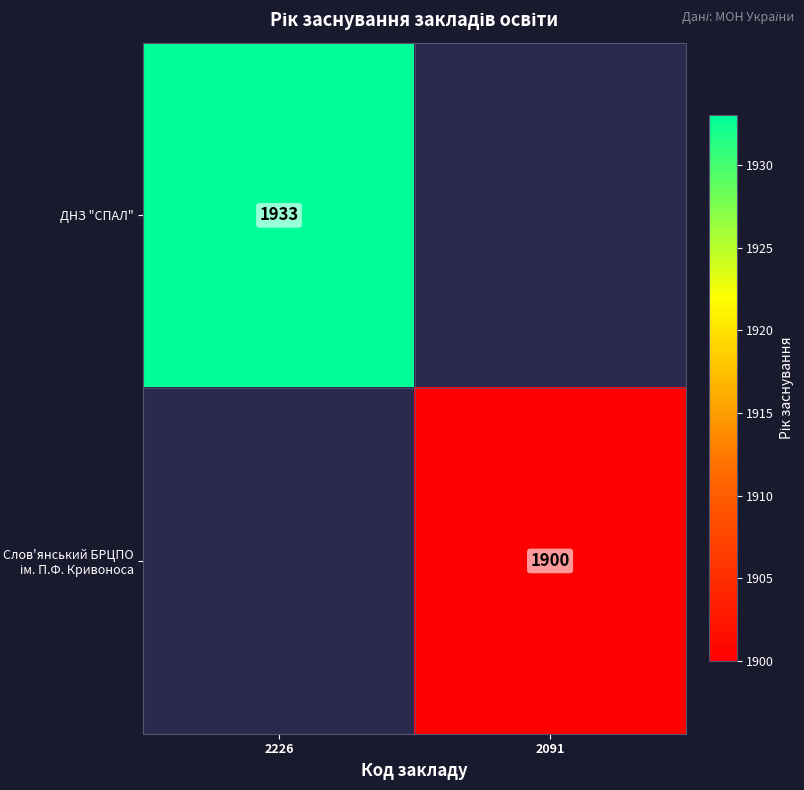

Which category has the highest value in the ДНЗ "СПАЛ" series?

2226